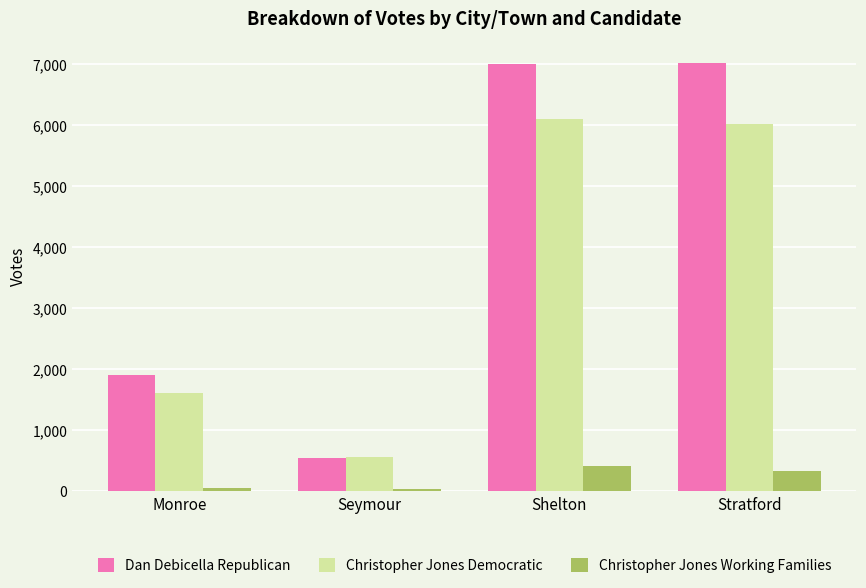

What is the highest value of the Christopher Jones Working Families series?

406